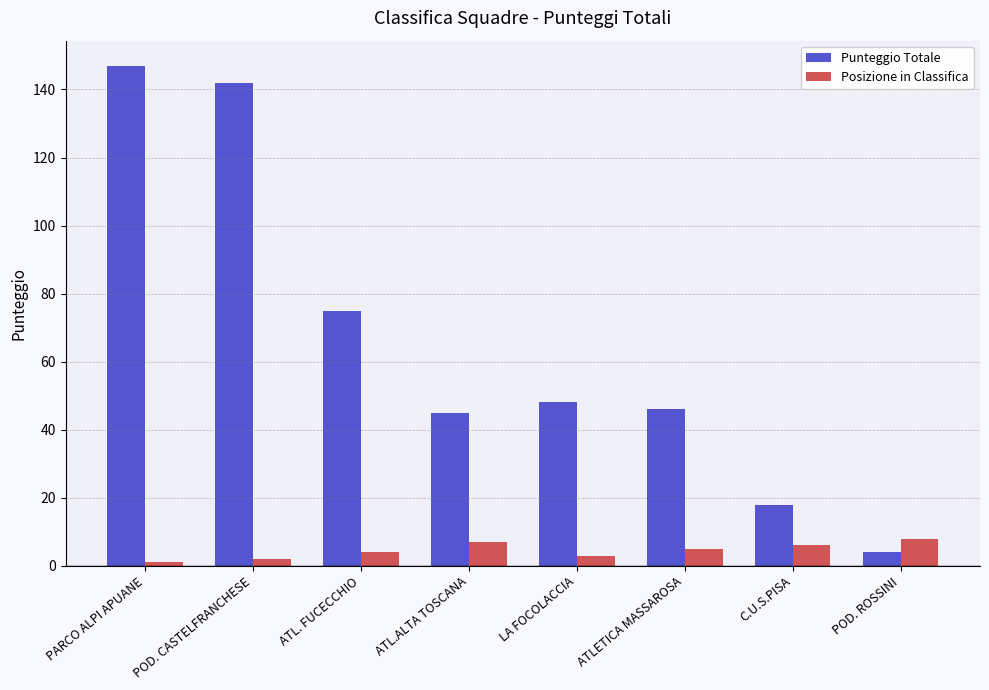

What position from the left is LA FOCOLACCIA?

5